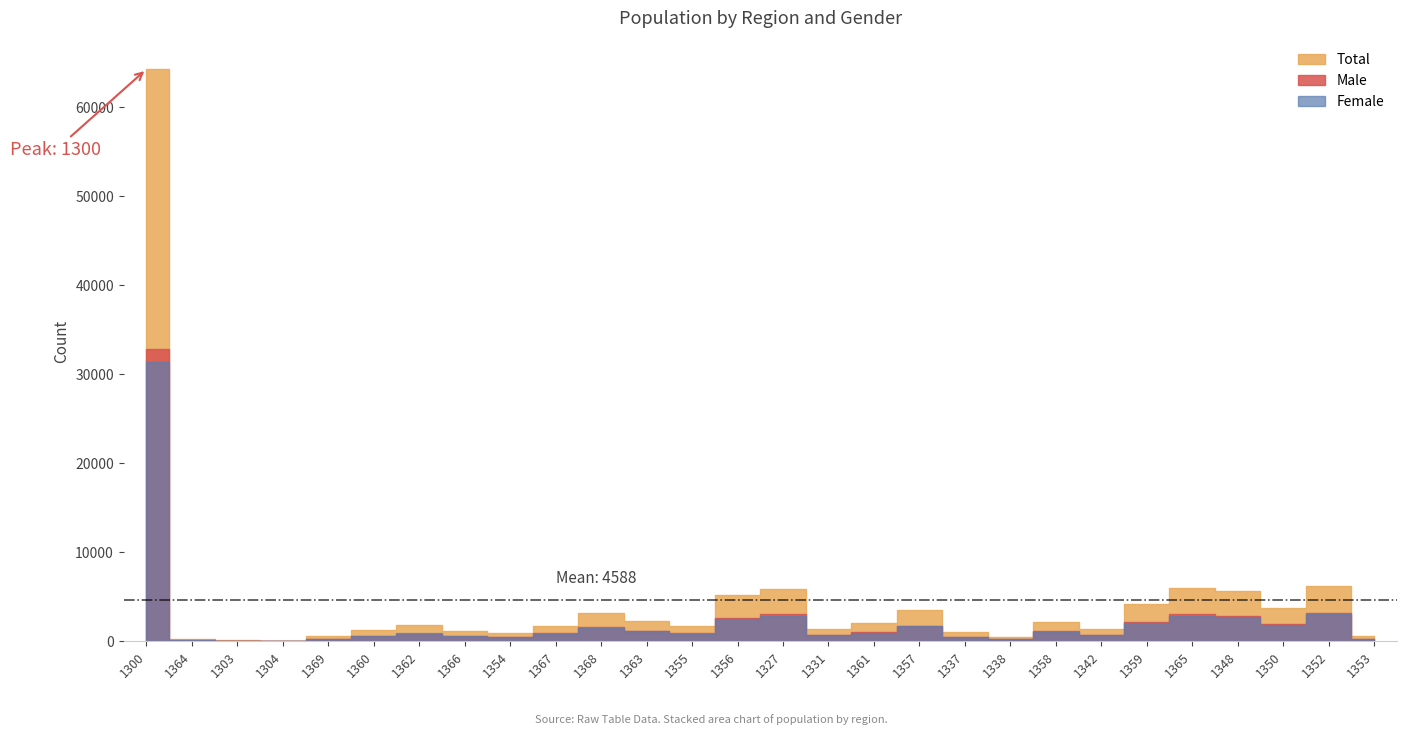

What is the label of the 8th point from the left?

1366